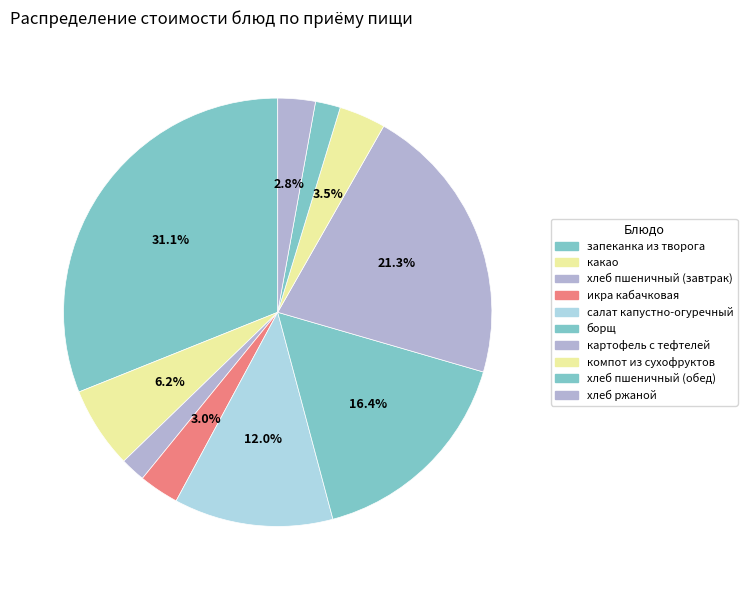

To the nearest percent, what is the difference between the борщ and салат капустно-огуречный slice percentages?

4%